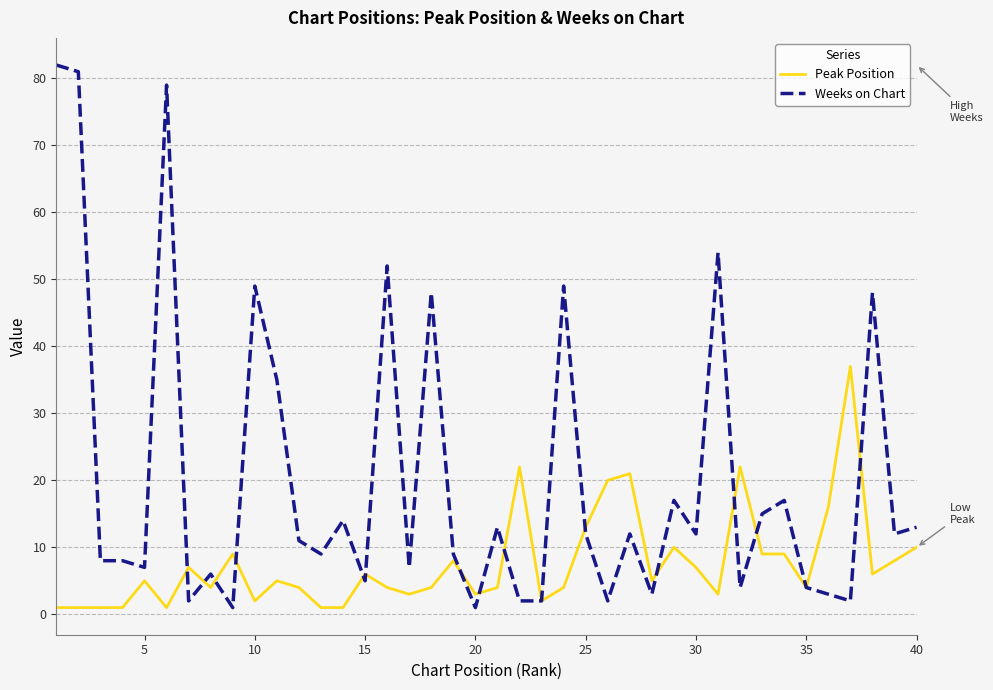

Which series has the widest spread of values?

Weeks on Chart